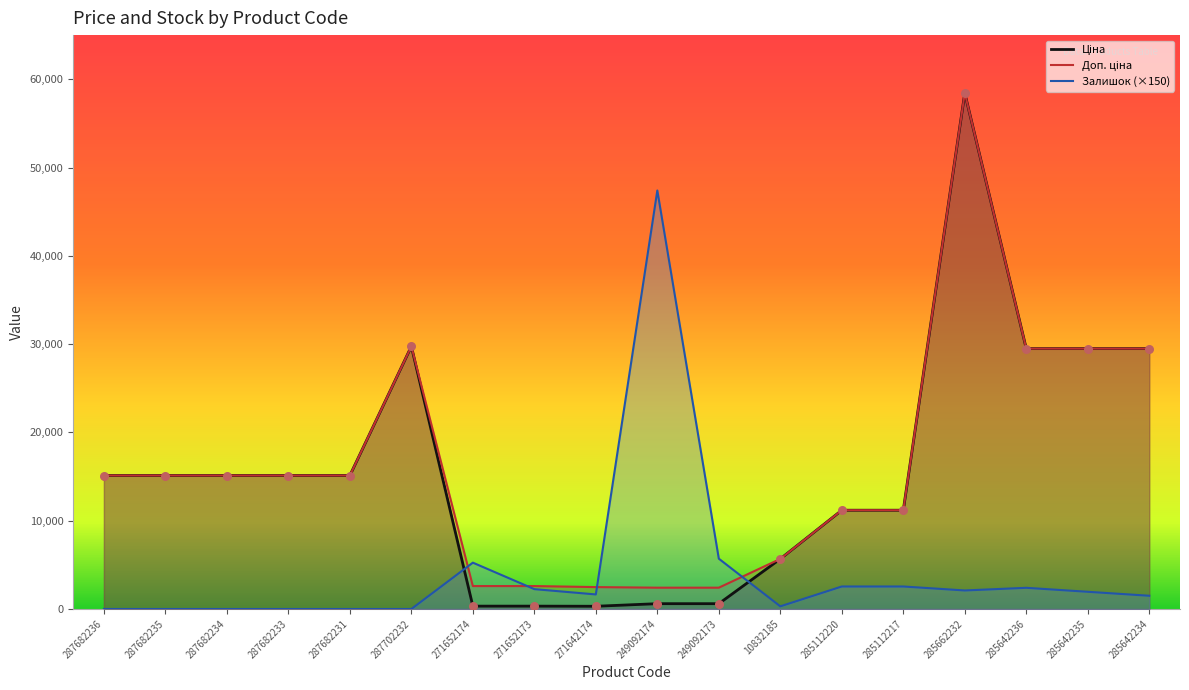

At how many categories does at least one series exceed 37149?

2